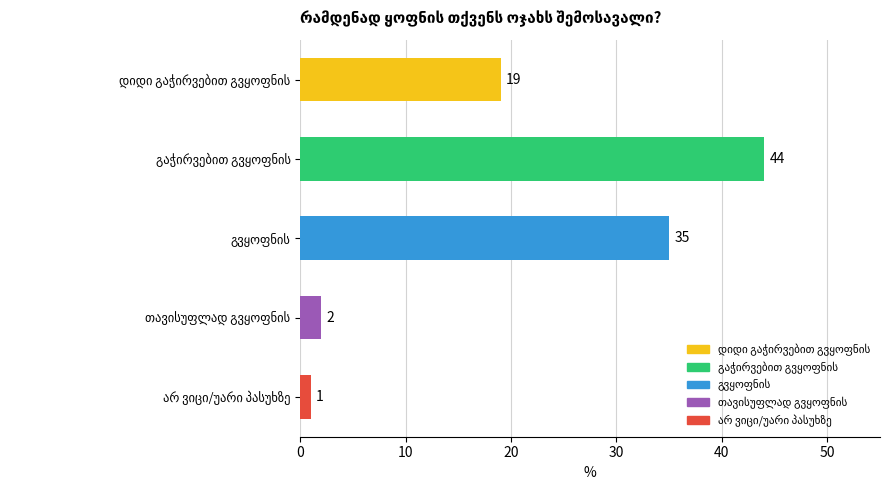

Reading top to bottom, list all the values displayed in this chart.

19	44	35	2	1